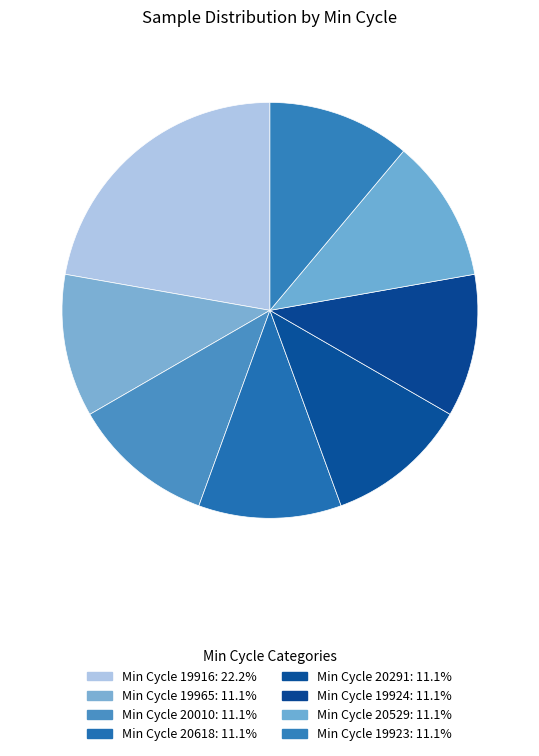

Count the number of slices in the pie.

8